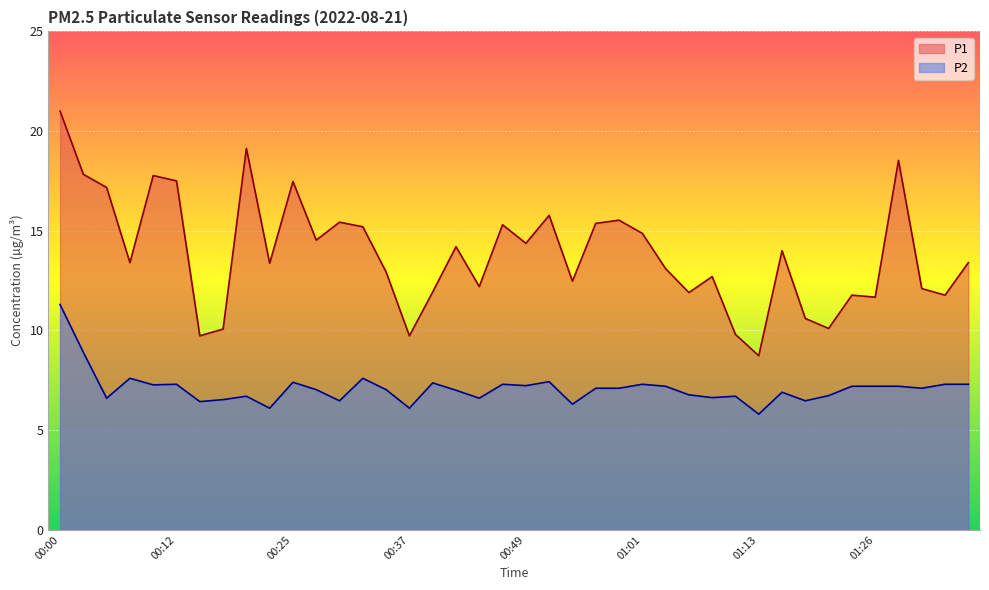

What is the sum of the P1 values at 00:12 and 01:28?

36.0